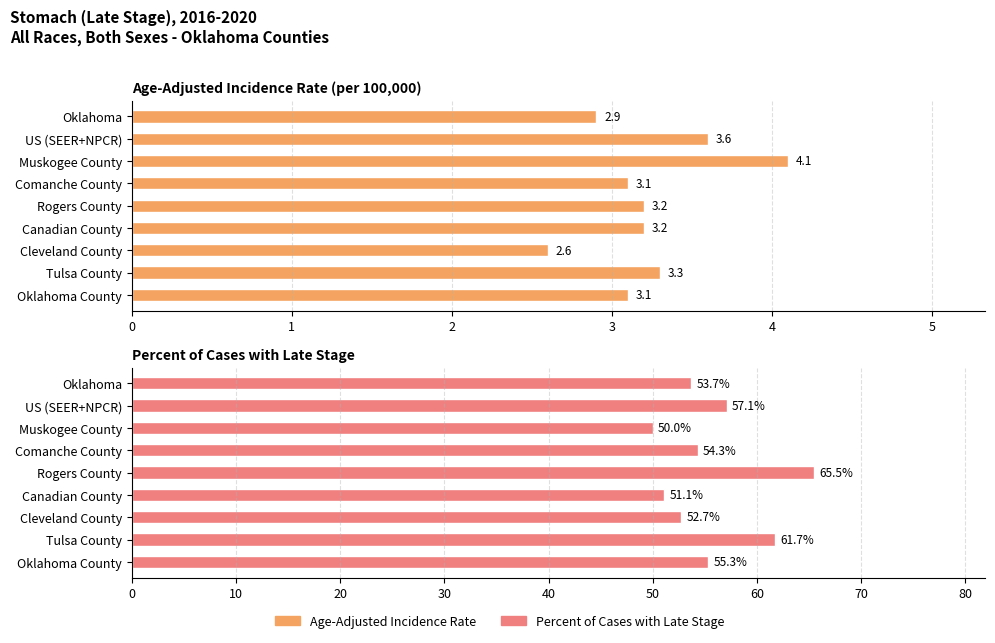

What is the total value across all series at Oklahoma County?

58.4